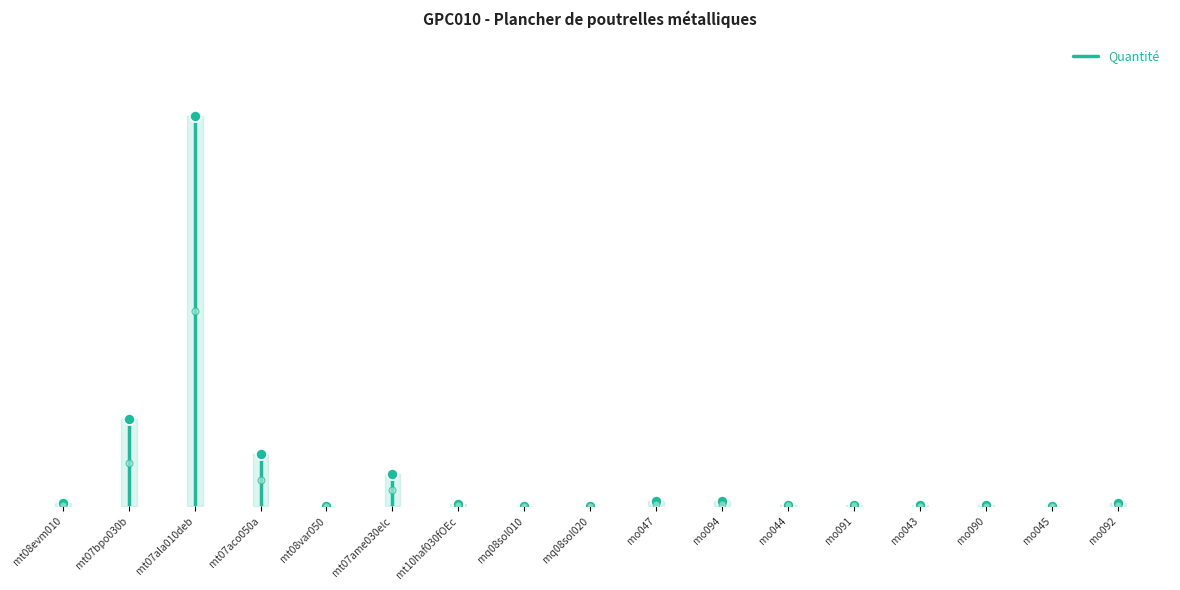

What is the label of the 2nd point from the left?

mt07bpo030b